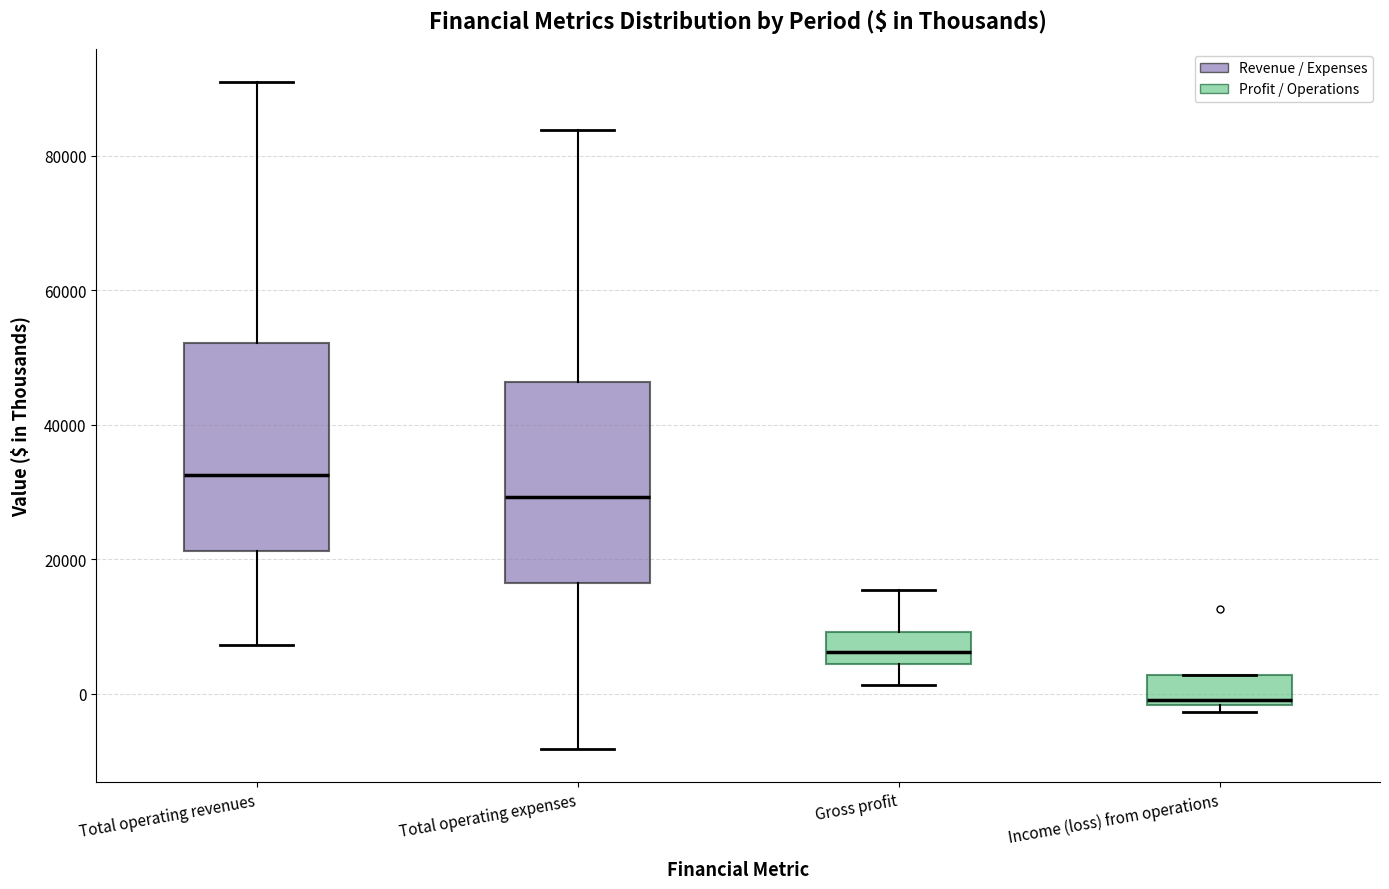

Where does the median line of the box for Income (loss) from operations sit on the y-axis? The values are not printed on the chart, so give them approximately, as read against the axis.

0